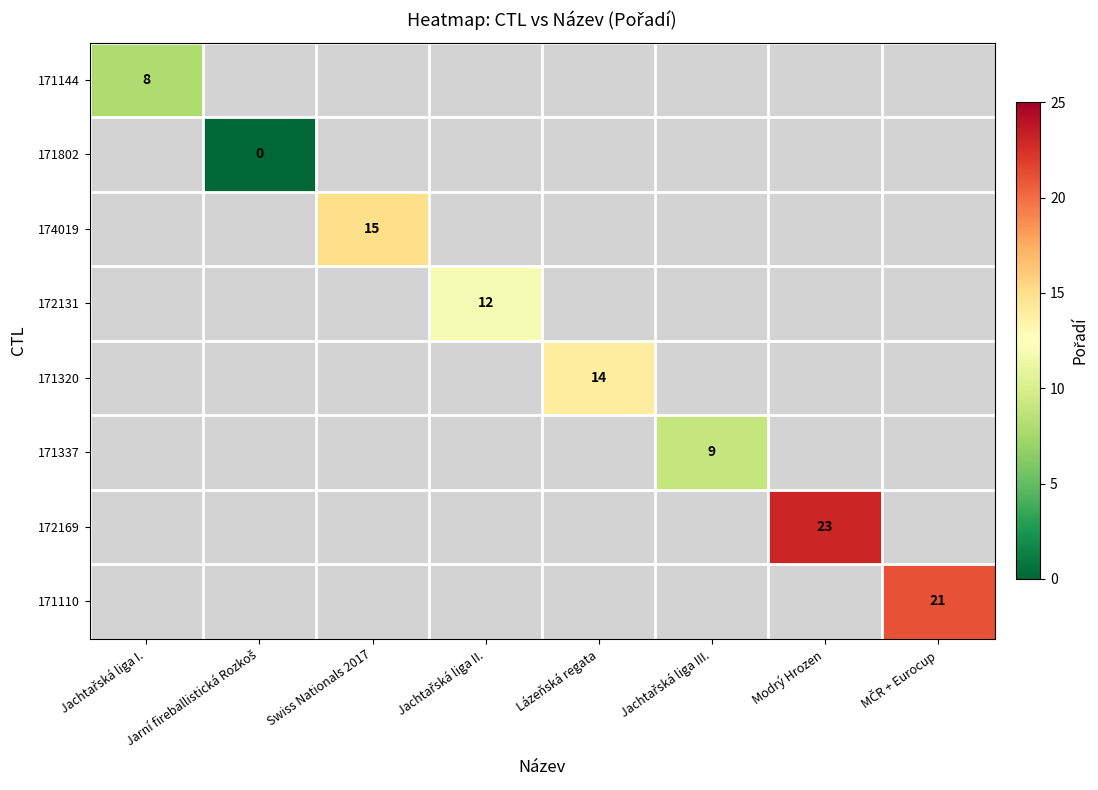

Is the value of 172169 at Lázeňská regata greater than the value of 171144 at Jachtařská liga III.?

No